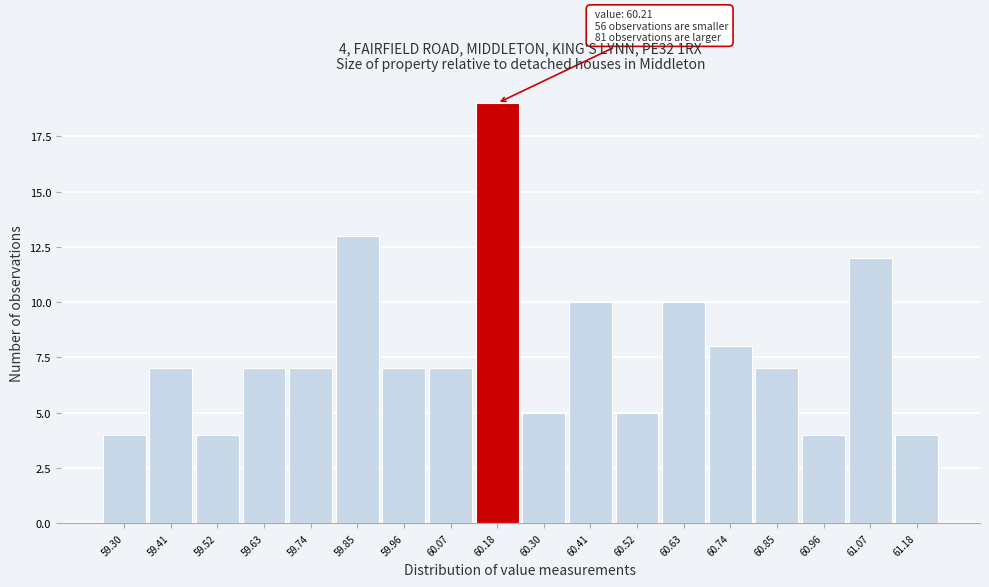

Reading left to right, extract all data points from this chart.

4	7	4	7	7	13	7	7	19	5	10	5	10	8	7	4	12	4